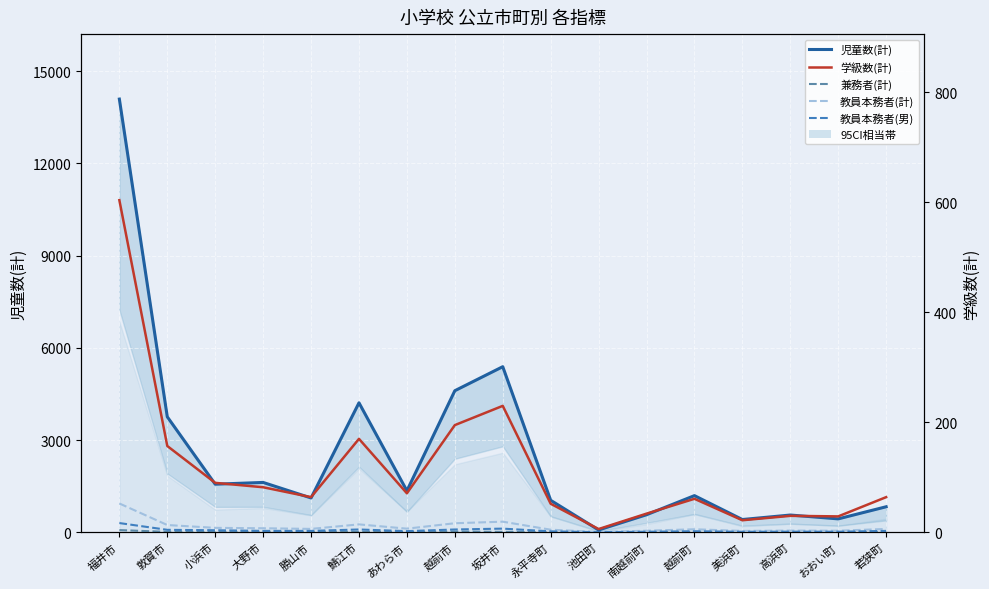

What is the label of the 6th point from the right?

南越前町